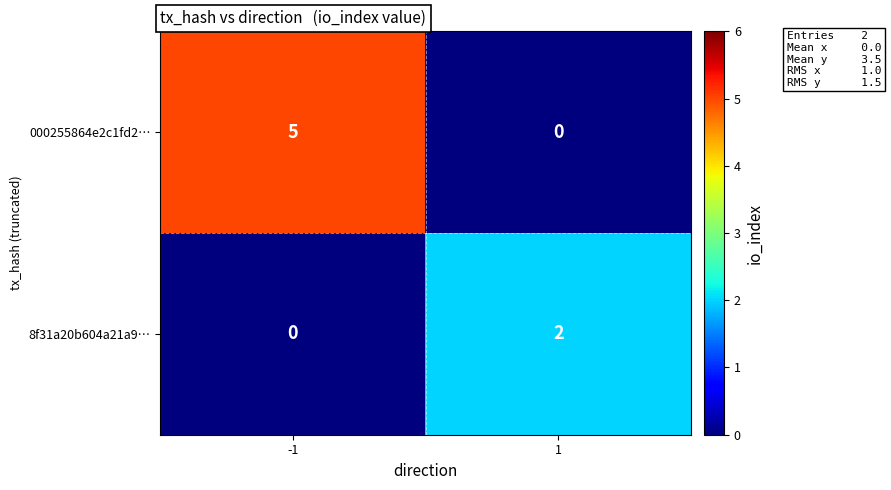

Which series has the largest total across all categories?

000255864e2c1fd2…